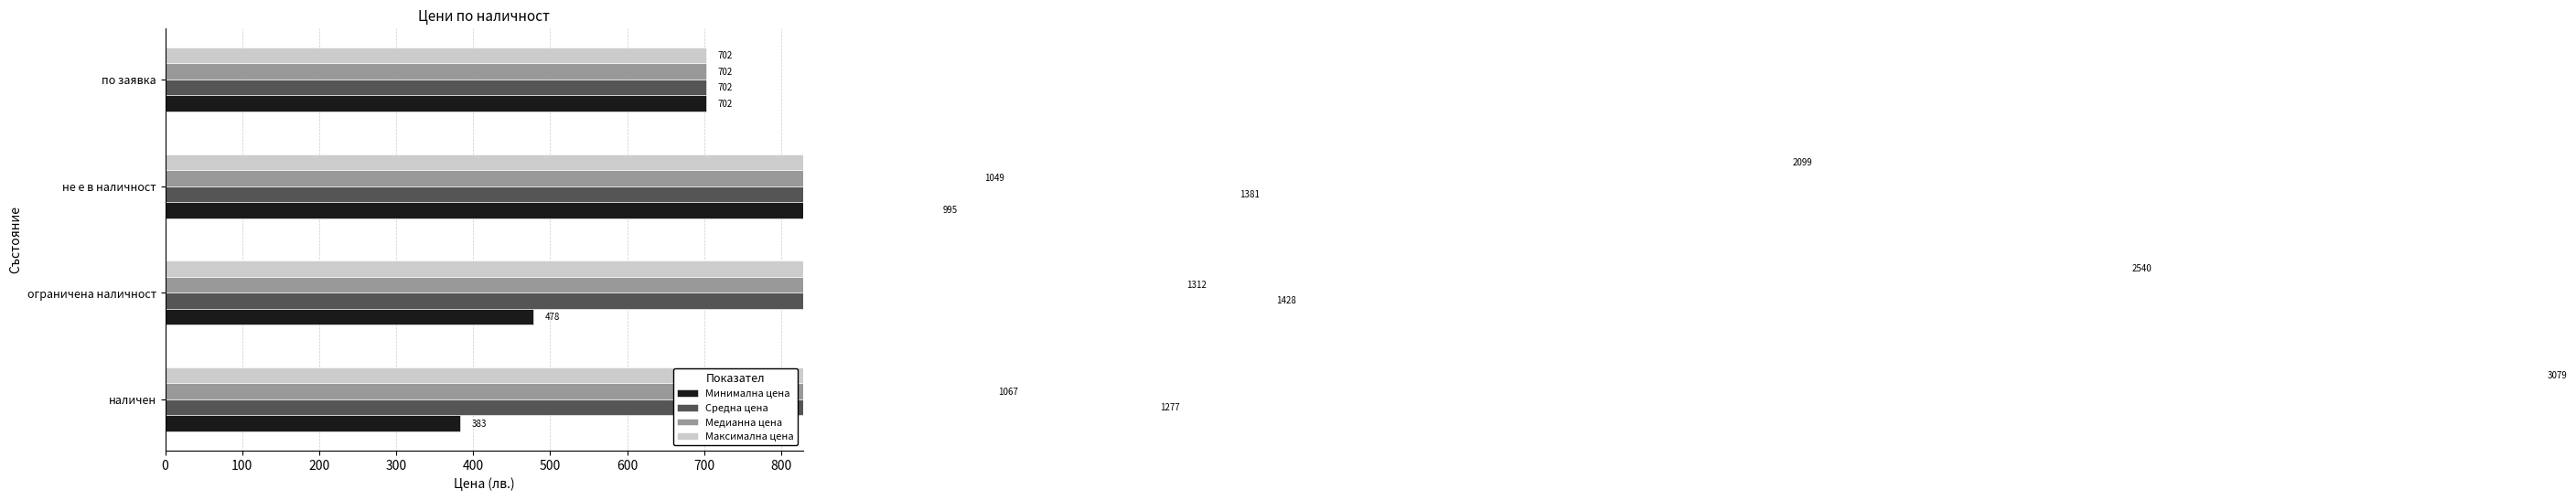

Is it true that Минимална цена equals 1427.1 at 200?

False